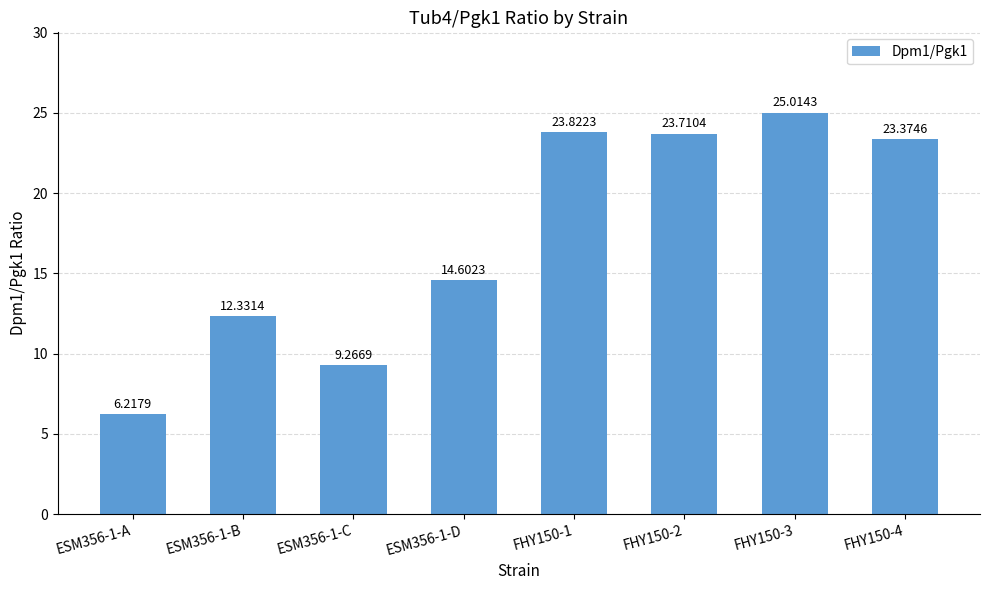

Reading left to right, list all the values displayed in this chart.

6.2	12.3	9.3	14.6	23.8	23.7	25.0	23.4